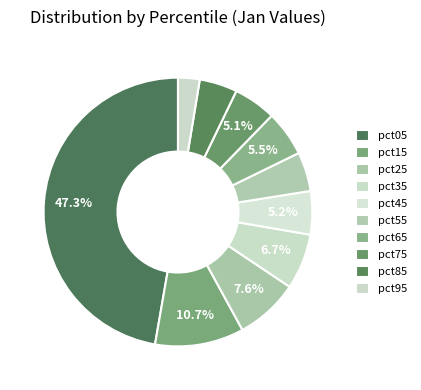

To the nearest percent, what percentage of the pie is pct15?

11%